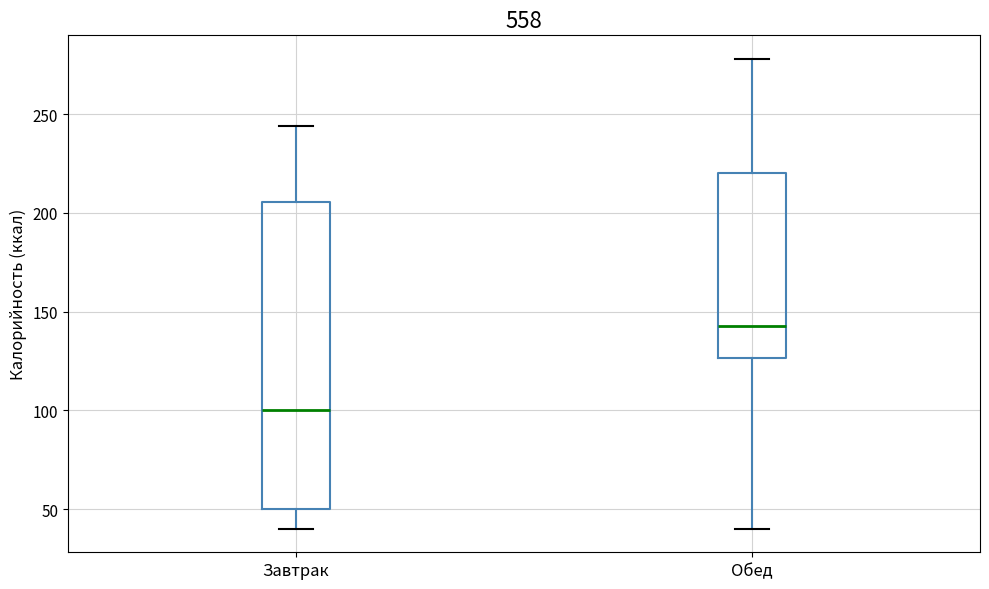

Which box's median line is the lowest?

Завтрак